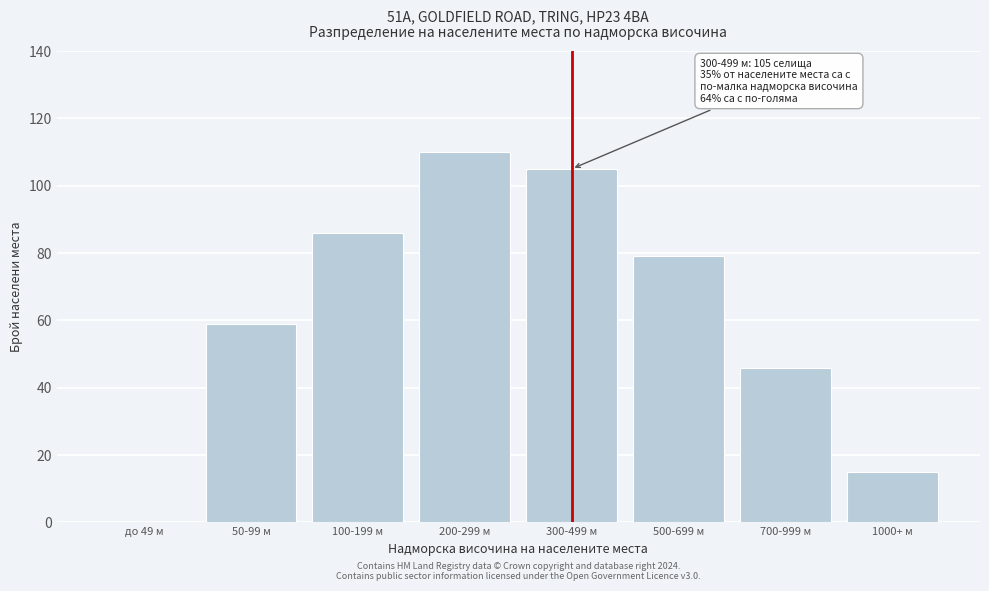

Reading left to right, transcribe all the data shown in this chart.

до 49 м=0	50-99 м=59	100-199 м=86	200-299 м=110	300-499 м=105	500-699 м=79	700-999 м=46	1000+ м=15